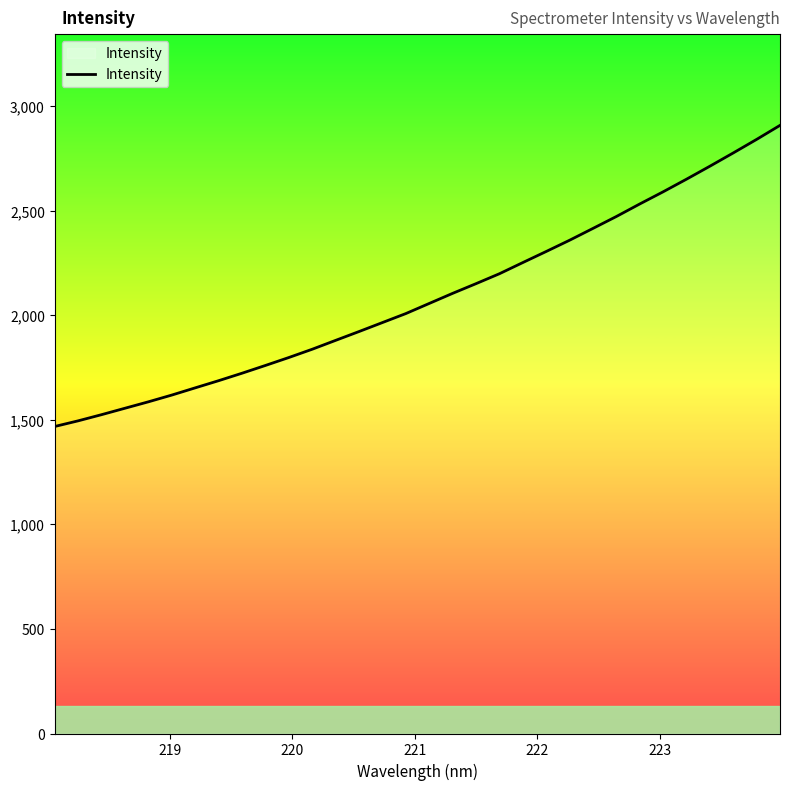

What is the greatest value displayed?

2909.0